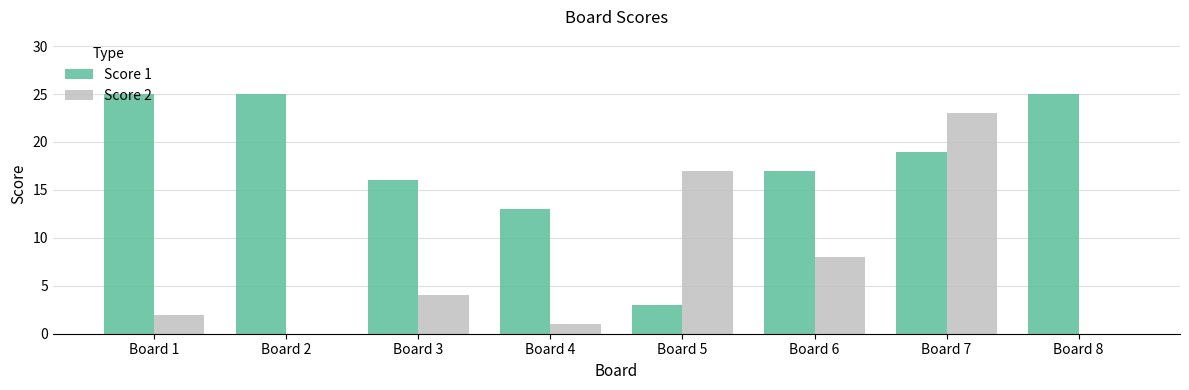

Count the number of data series in this chart.

2